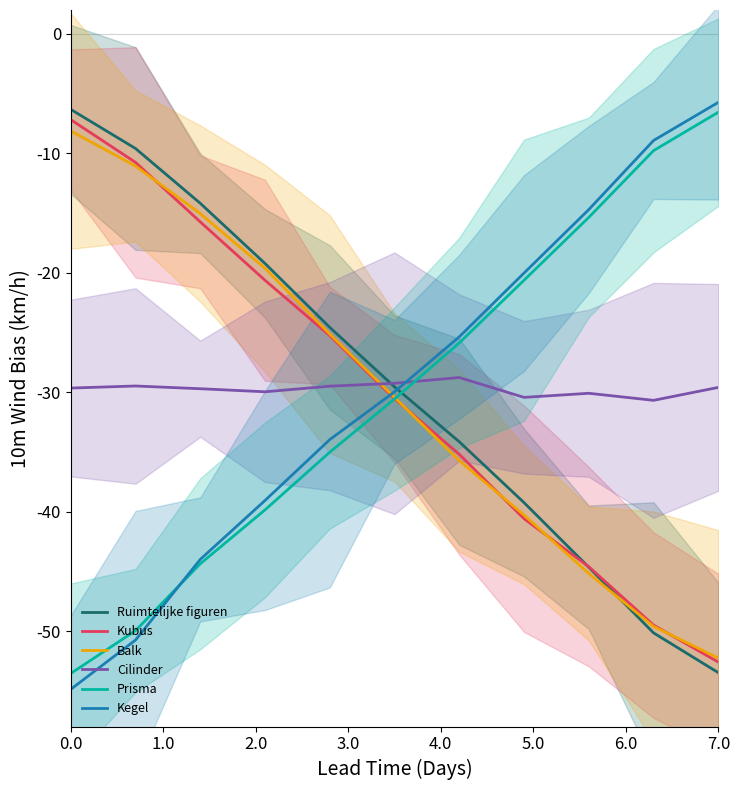

What is the highest value of the Cilinder series?

-28.8